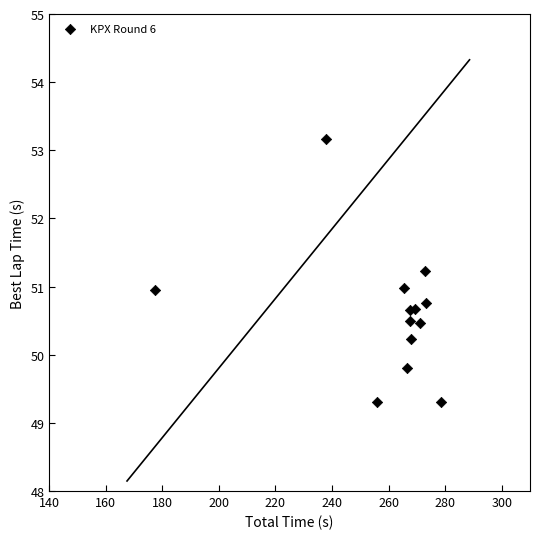

What is the range of Y values (max minus min)?

3.9